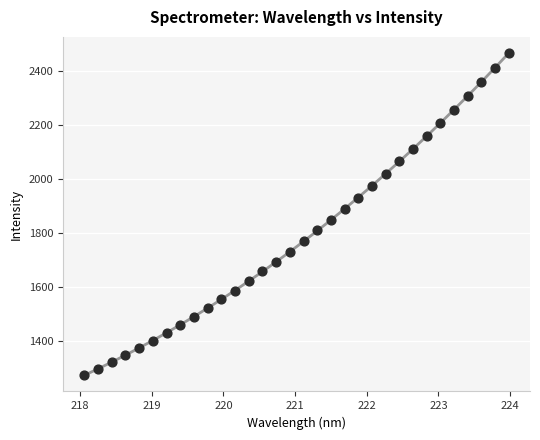

What is the range of X values (max minus min)?

5.9